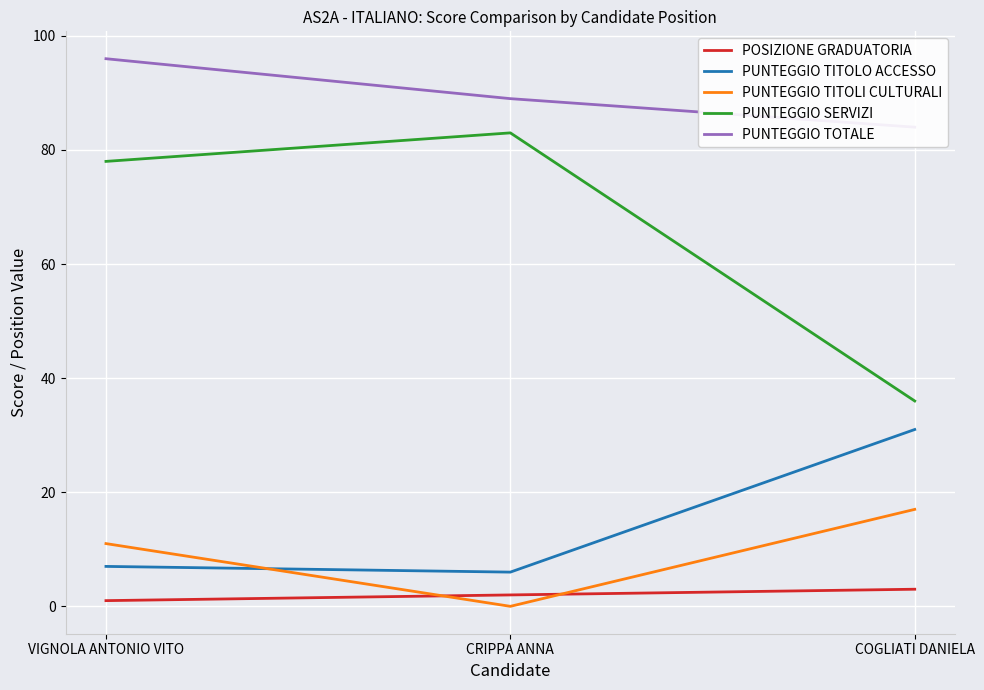

Between VIGNOLA ANTONIO VITO and COGLIATI DANIELA, which is larger?

COGLIATI DANIELA